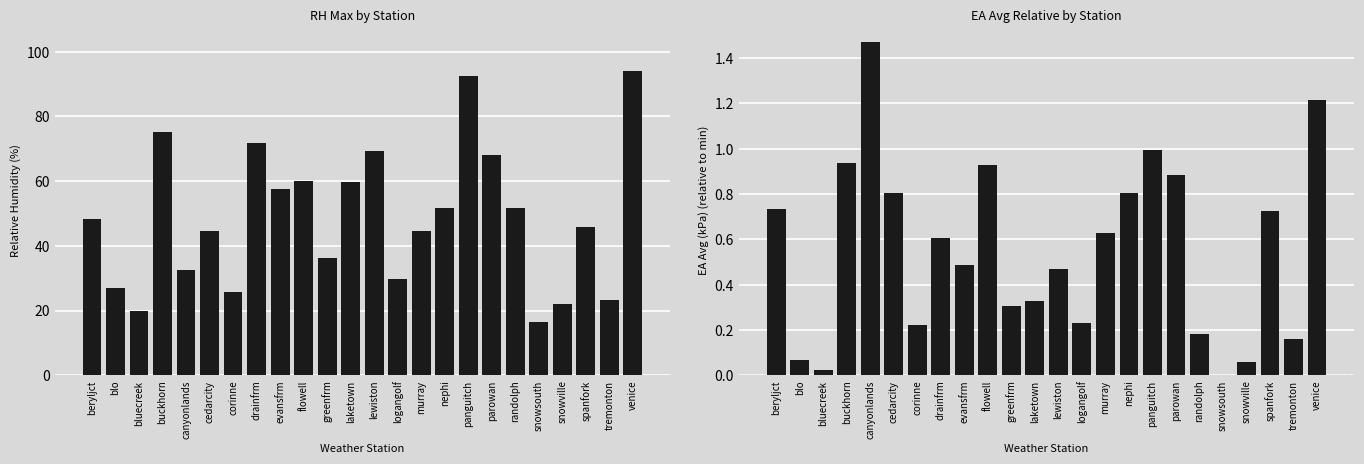

Which series has the largest total across all categories?

RH_Max